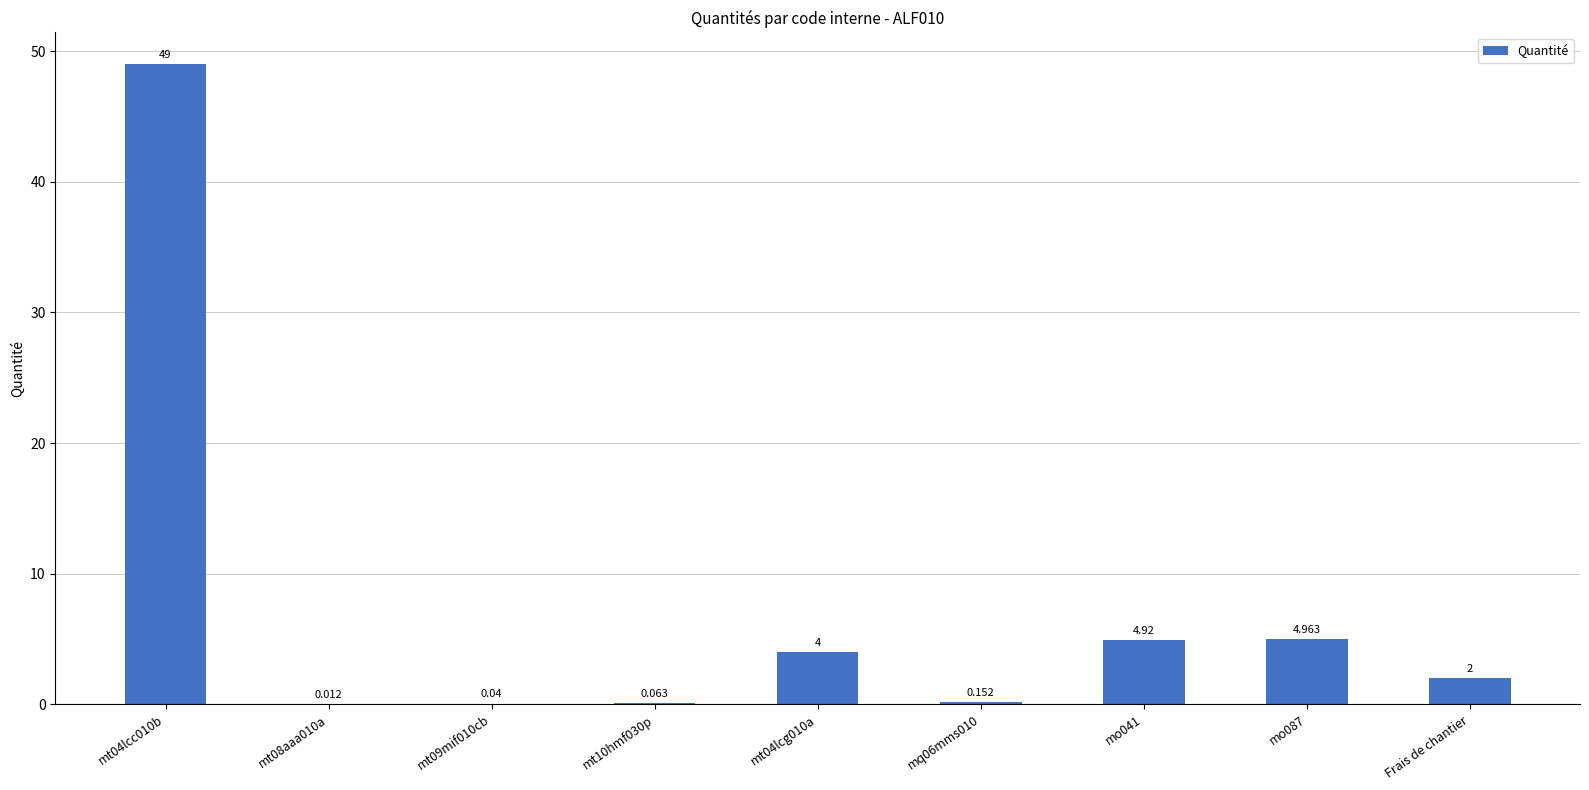

Is it true that the value at mo041 is 2.5?

False